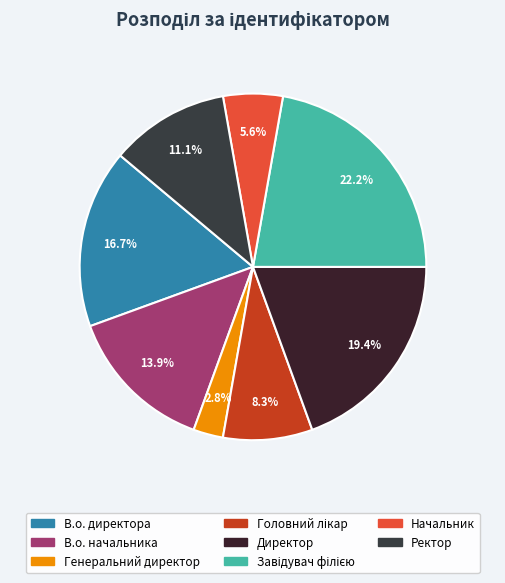

Which category has the smallest portion of the pie?

Генеральний директор